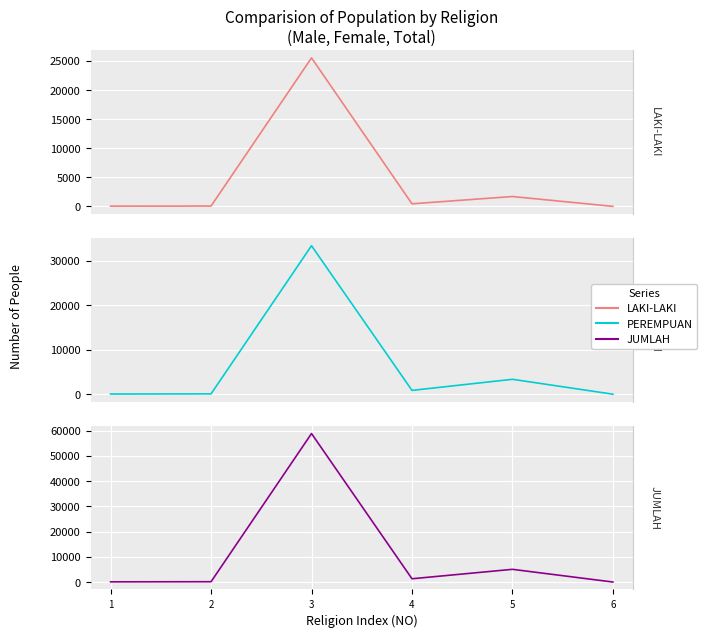

What are all the series names shown in the legend?

LAKI-LAKI, PEREMPUAN, JUMLAH